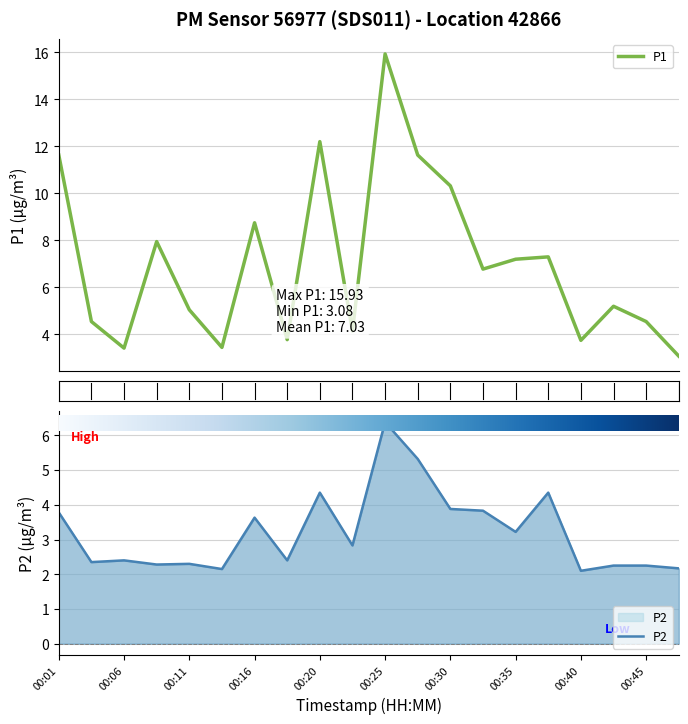

Between 00:18 and 00:25, which is larger?

00:25